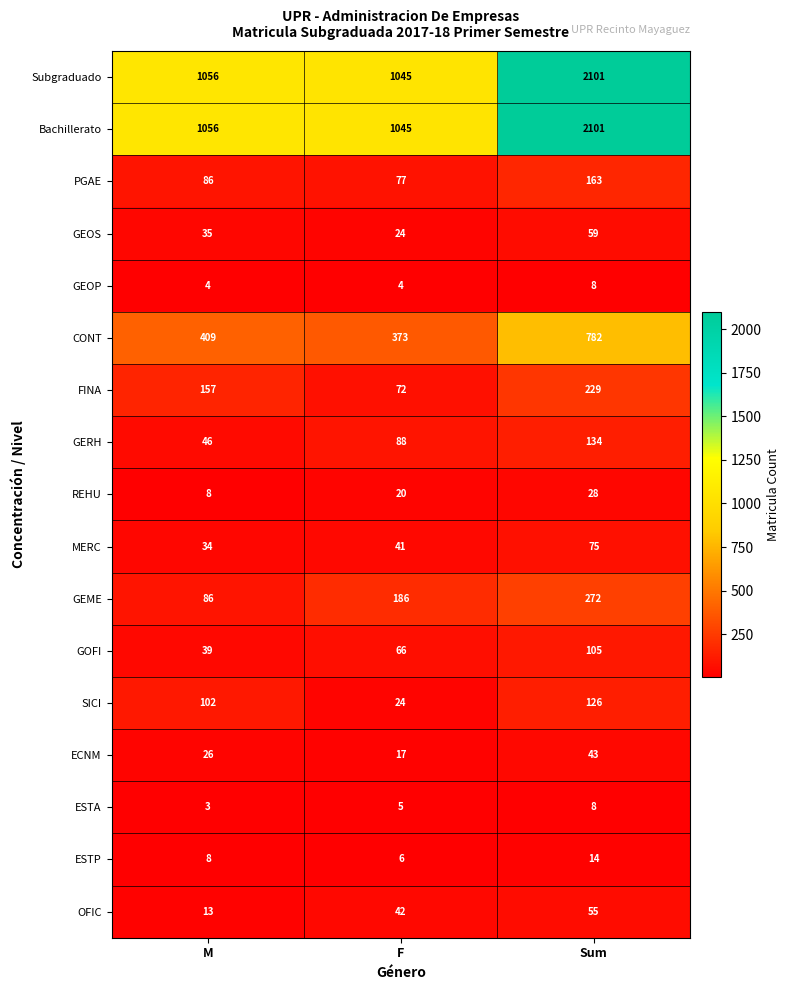

How many data points in ESTA are less than 5?

1